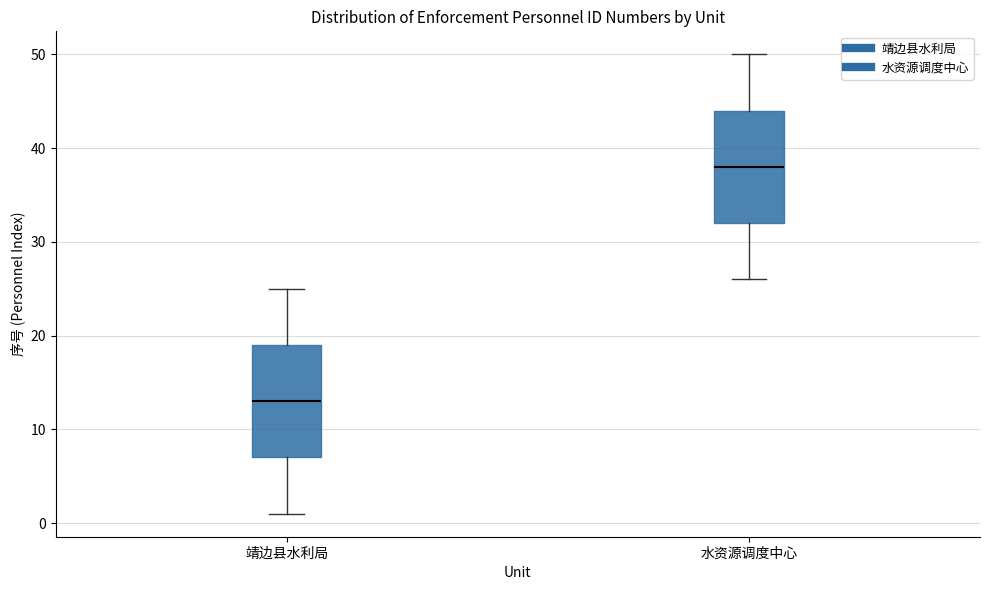

Where is the lower edge of the box for 靖边县水利局 on the y-axis? The values are not printed on the chart, so give them approximately, as read against the axis.

7